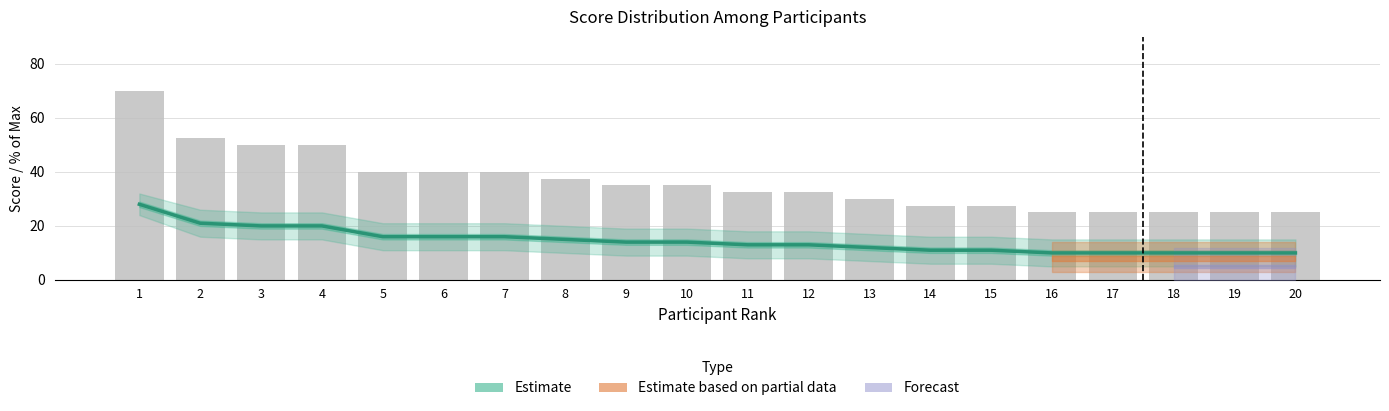

Between 19 and 5, which is larger?

5